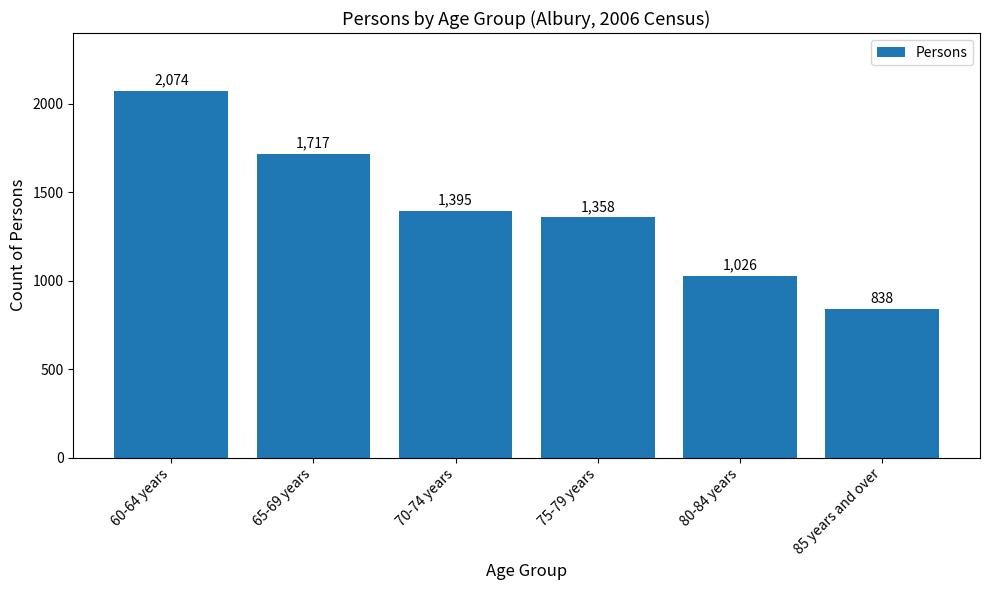

Does the chart contain stacked bars?

No